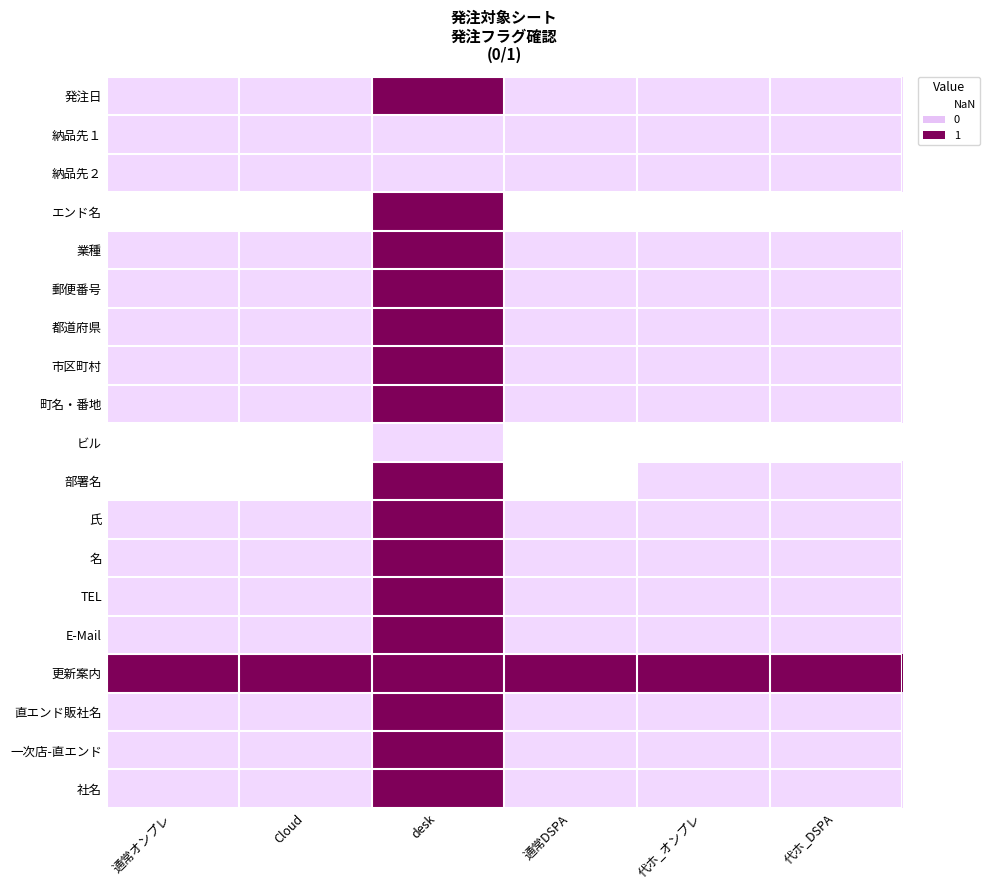

At which category is the sum across all series the highest?

desk